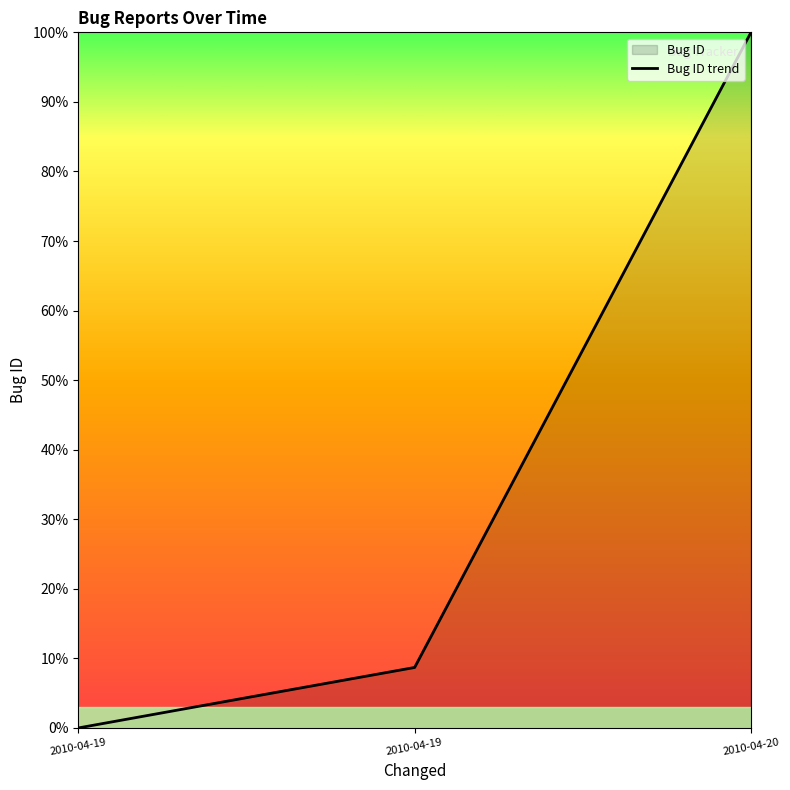

Does the chart display data point markers on the line(s)?

No